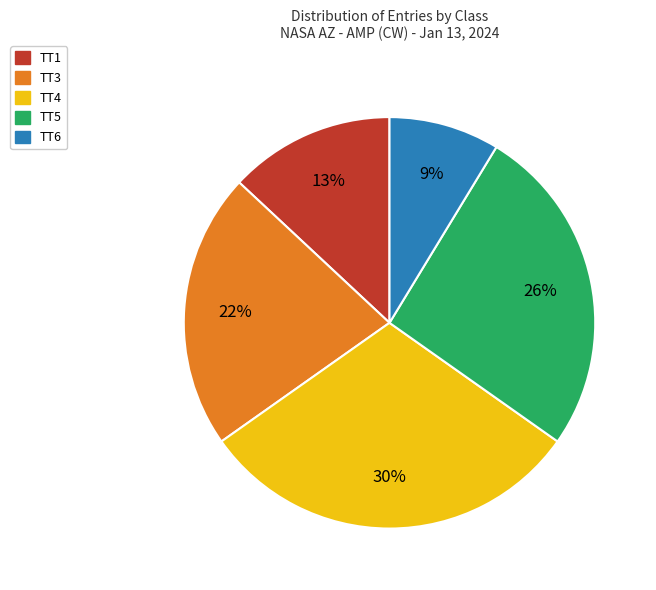

To the nearest percent, what is the average slice percentage?

20%